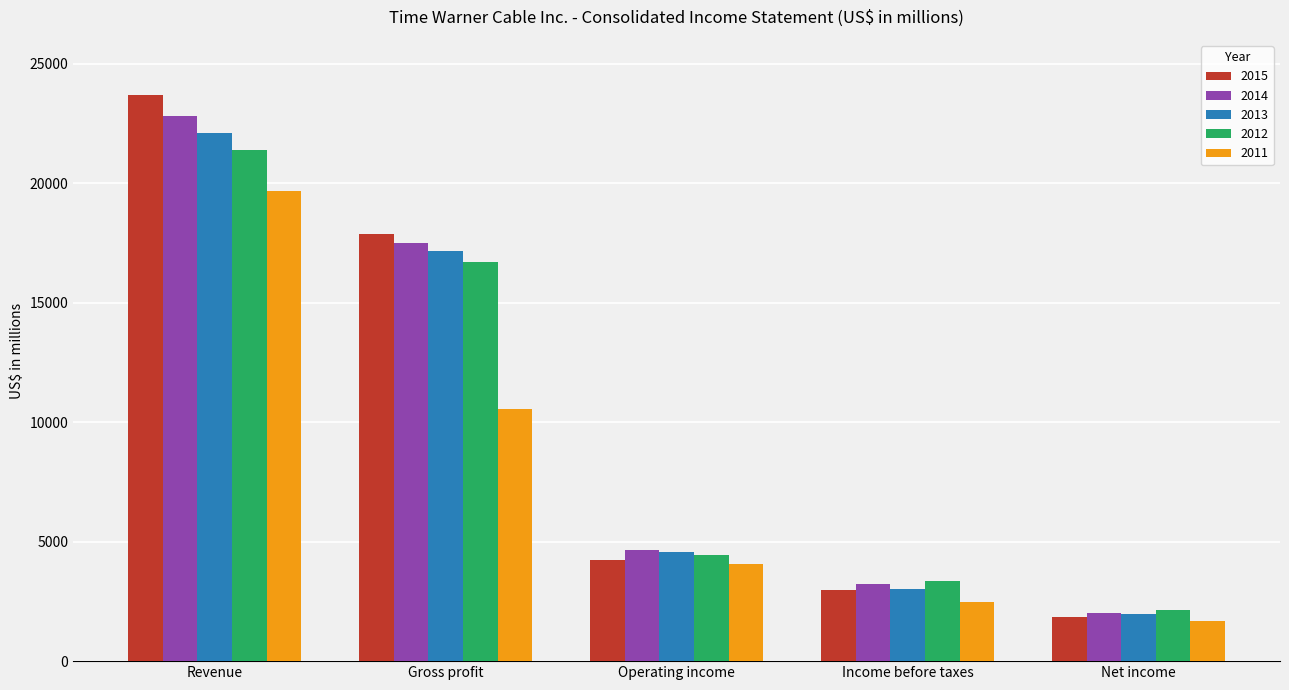

Which series has the widest spread of values?

2015